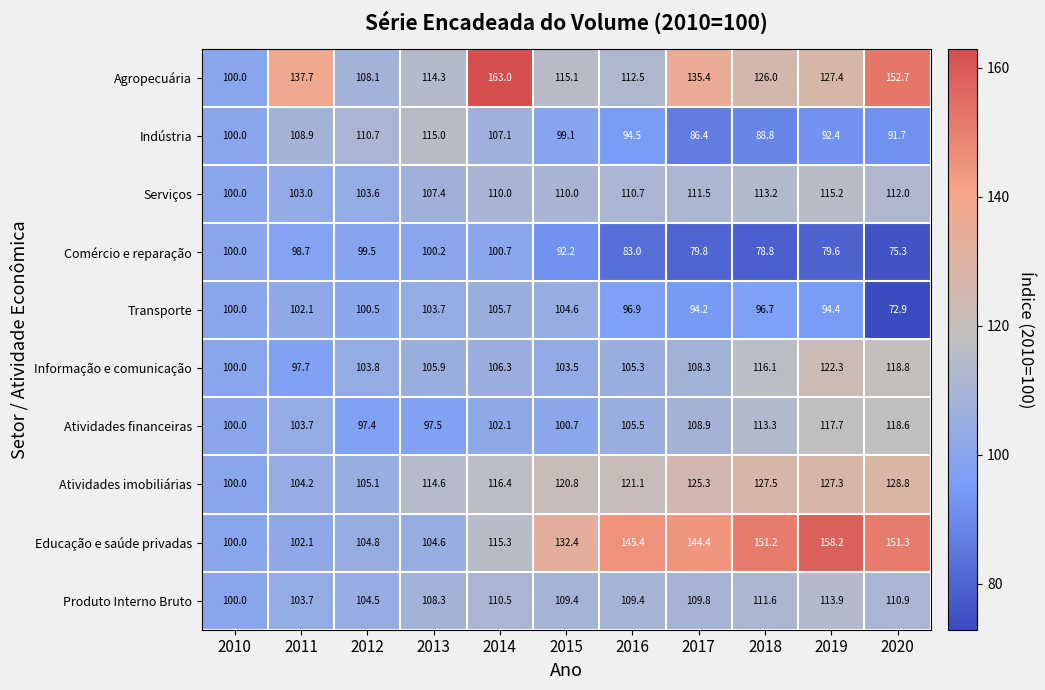

Rank the series at 2017 from highest to lowest value.

Educação e saúde privadas, Agropecuária, Atividades imobiliárias, Serviços, Produto Interno Bruto, Atividades financeiras, Informação e comunicação, Transporte, Indústria, Comércio e reparação